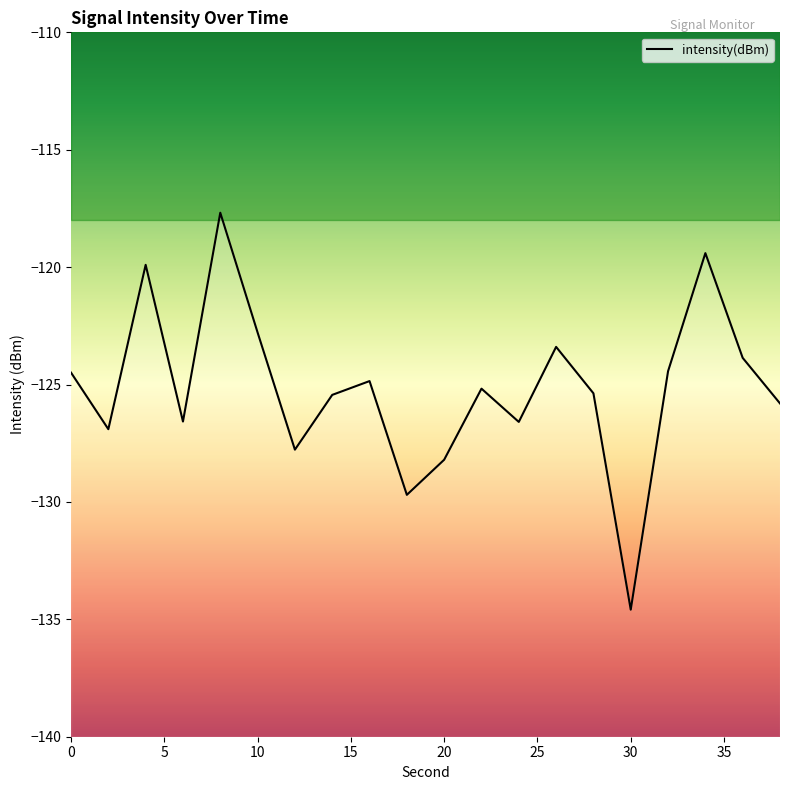

Which category has the lowest value across all series?

30